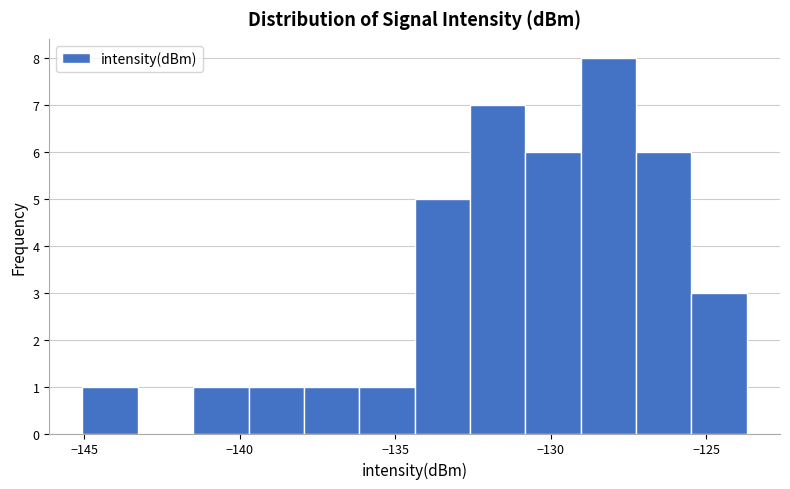

Around what value on the x-axis is the tallest bar? Give the approximate position of its centre, as read against the axis.

-128.0